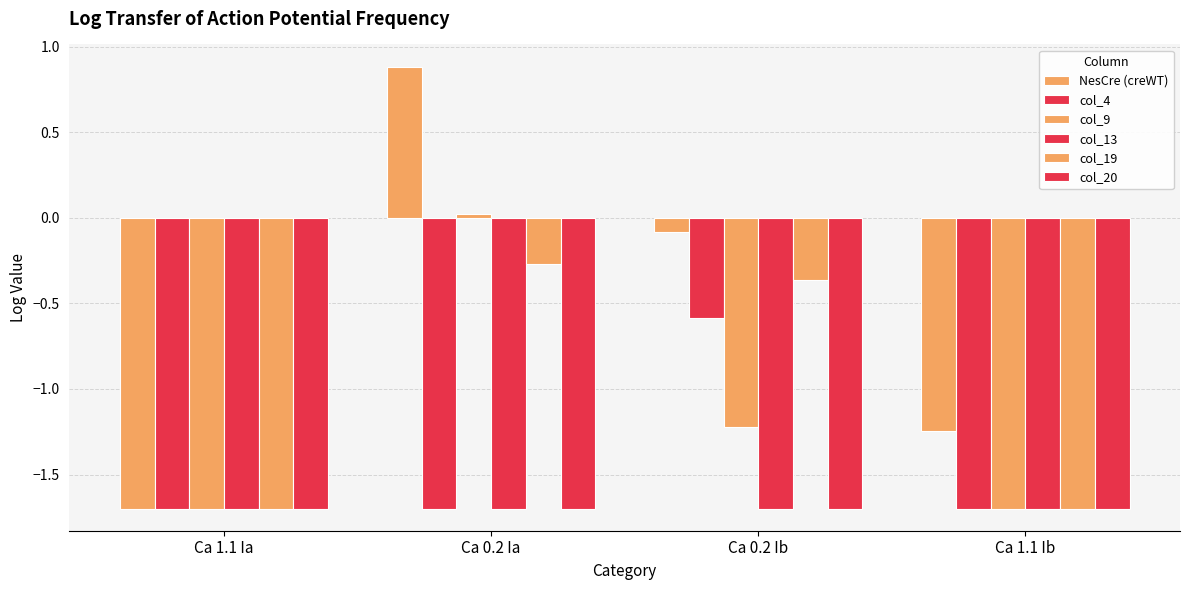

What position from the left is Ca 1.1 Ia?

1